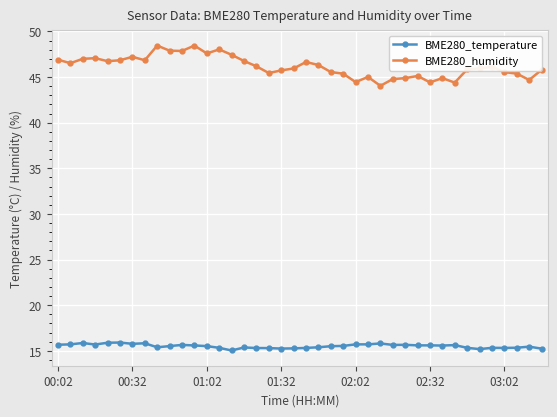

What is the value of the BME280_temperature point at the 35th from the left?

15.2